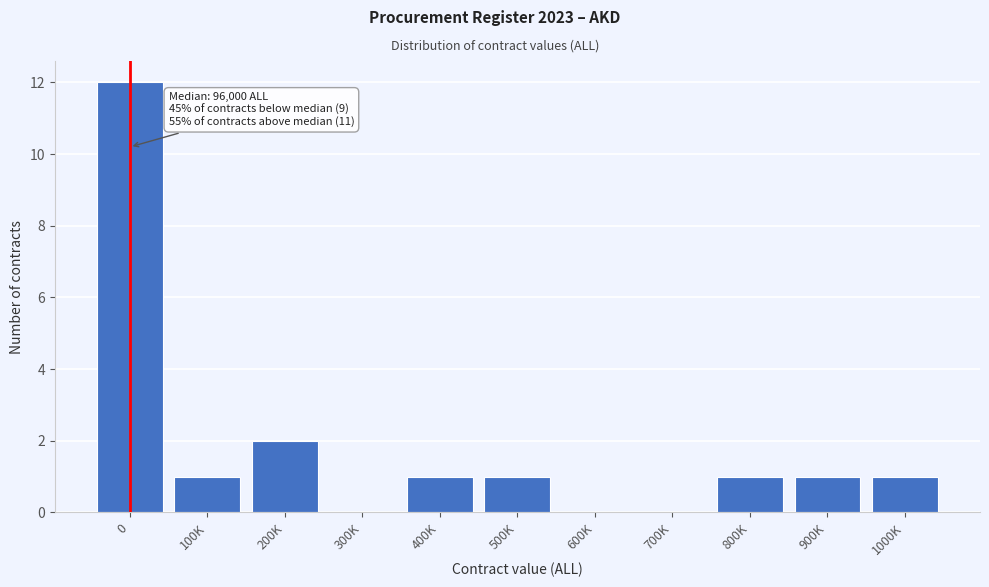

Reading left to right, list all the values displayed in this chart.

0=12	100K=1	200K=2	300K=0	400K=1	500K=1	600K=0	700K=0	800K=1	900K=1	1000K=1